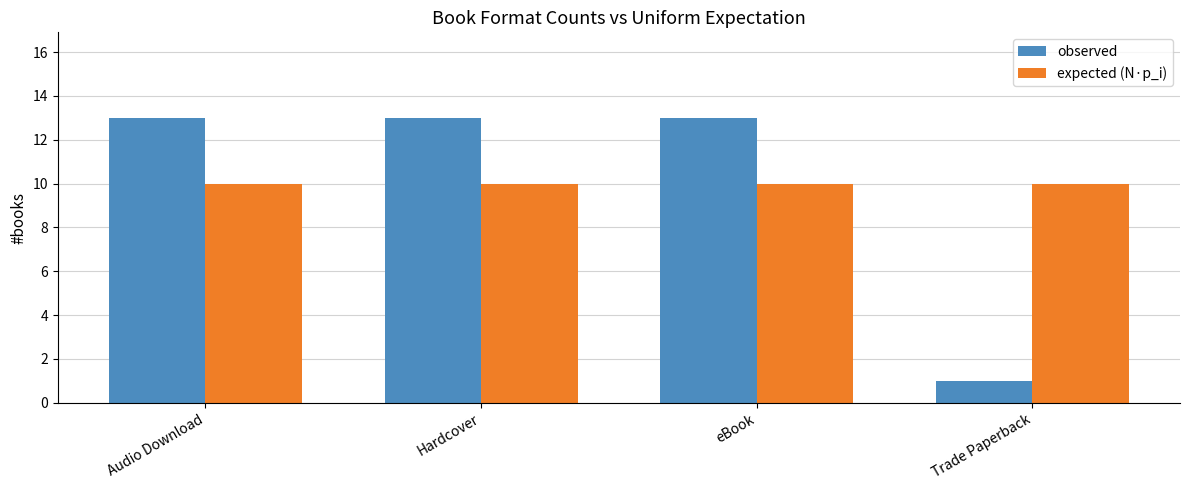

Does the chart contain any negative values?

No